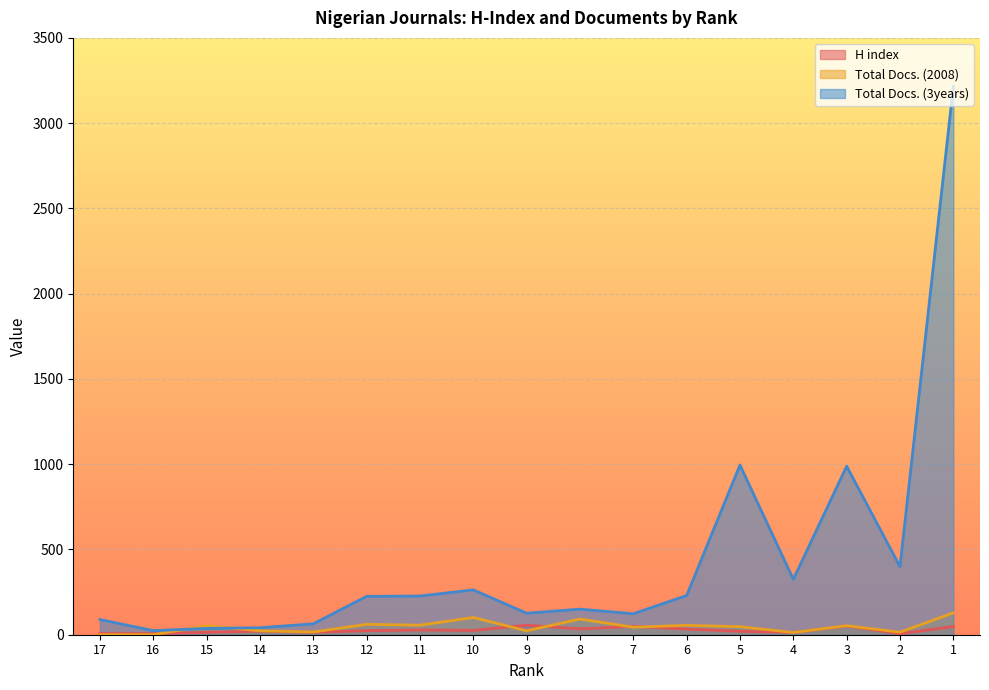

Between which two adjacent categories do H index and Total Docs. (2008) first intersect?

16 and 15